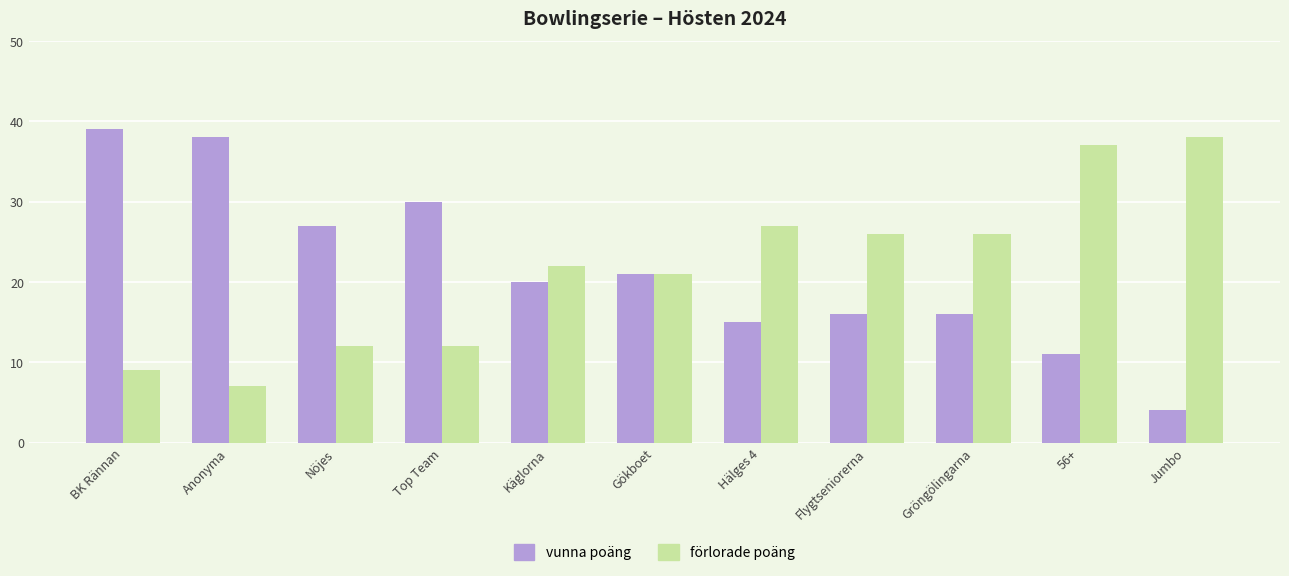

What is the highest value of the förlorade poäng series?

38